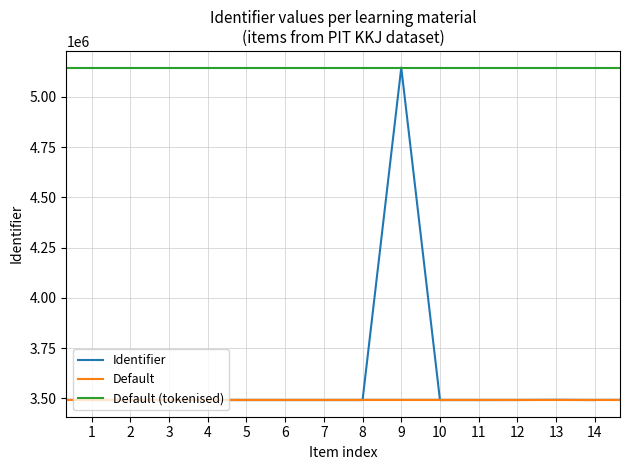

What is the maximum value for Identifier?

5145484